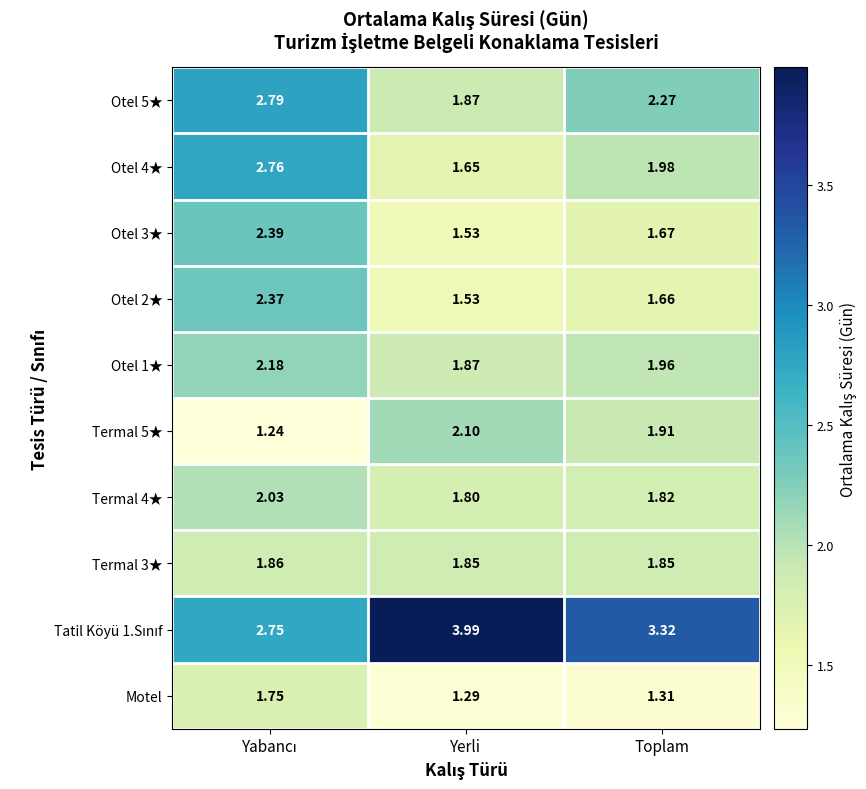

Which category has the highest value across all series?

Yerli